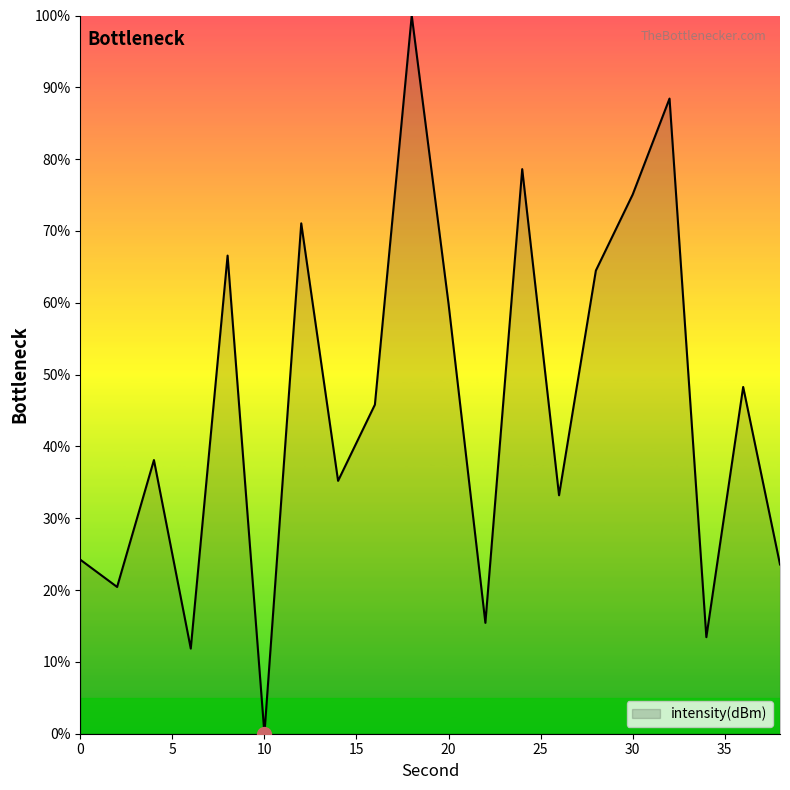

What is the maximum value shown in the chart?

100.0